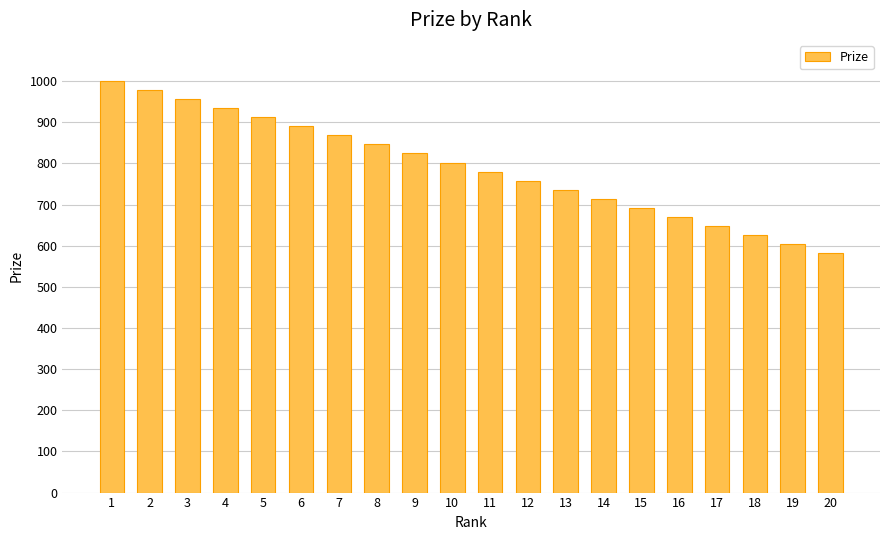

Reading right to left, what are all the values shown in this chart?

20=582	19=604	18=626	17=648	16=670	15=692	14=714	13=736	12=758	11=780	10=802	9=824	8=846	7=868	6=890	5=912	4=934	3=956	2=978	1=1000